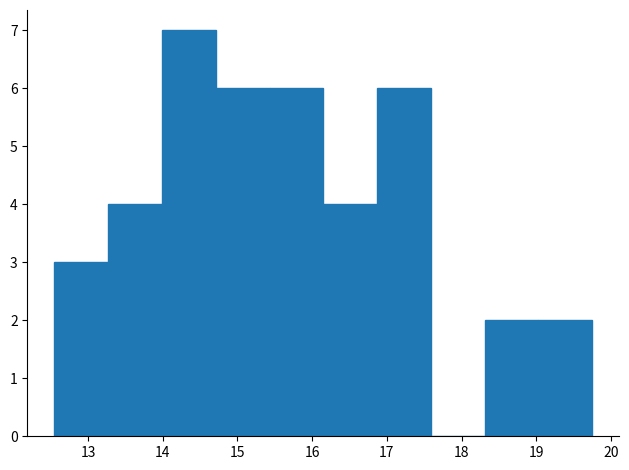

Reading left to right, list every bar in this chart as the range it spans on the x-axis followed by its height. Neither the bar edges nor the heights are printed on the chart, so give them approximately, as read against the axes.

12.55 to 13.27: 3
13.27 to 13.99: 4
13.99 to 14.71: 7
14.71 to 15.43: 6
15.43 to 16.15: 6
16.15 to 16.87: 4
16.87 to 17.59: 6
17.59 to 18.31: 0
18.31 to 19.03: 2
19.03 to 19.75: 2